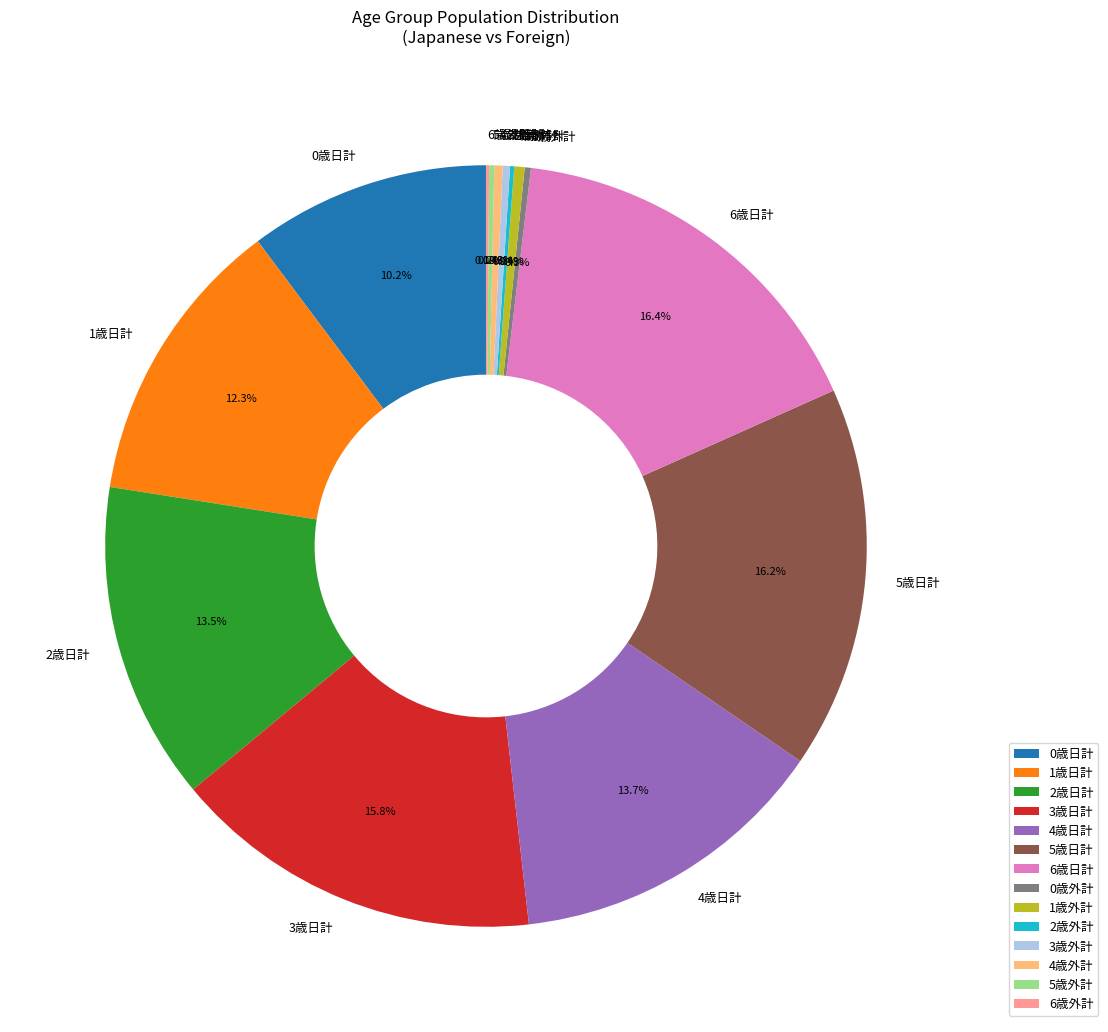

Is there a majority slice in this chart?

No